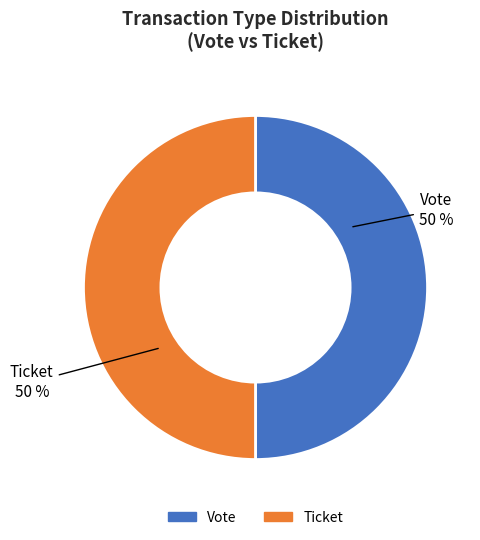

To the nearest percent, what is the difference between the largest and smallest slice percentages?

0%